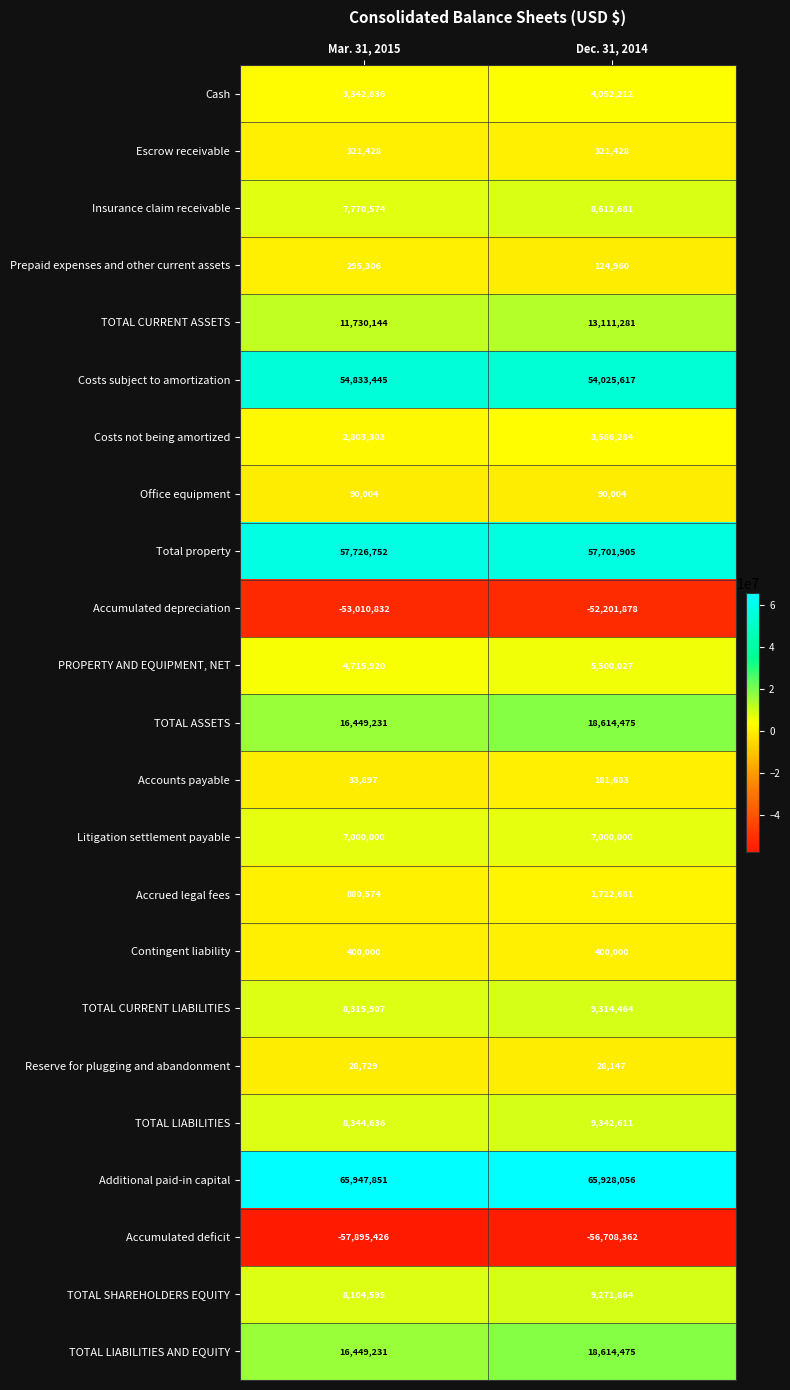

What is the average value of the Cash series?

3697524